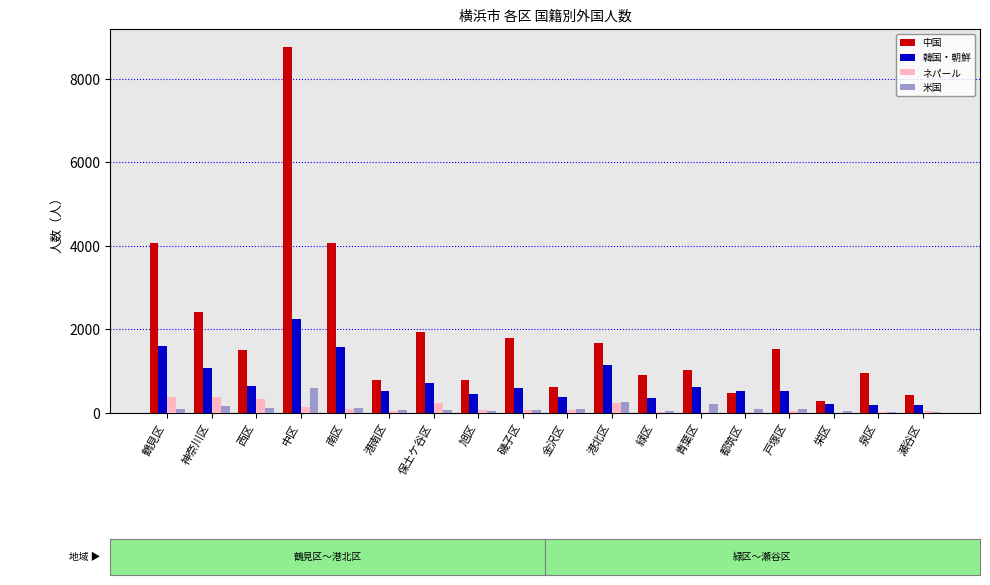

True or false: 韓国・朝鮮 has a value of 822 at 鶴見区.

False